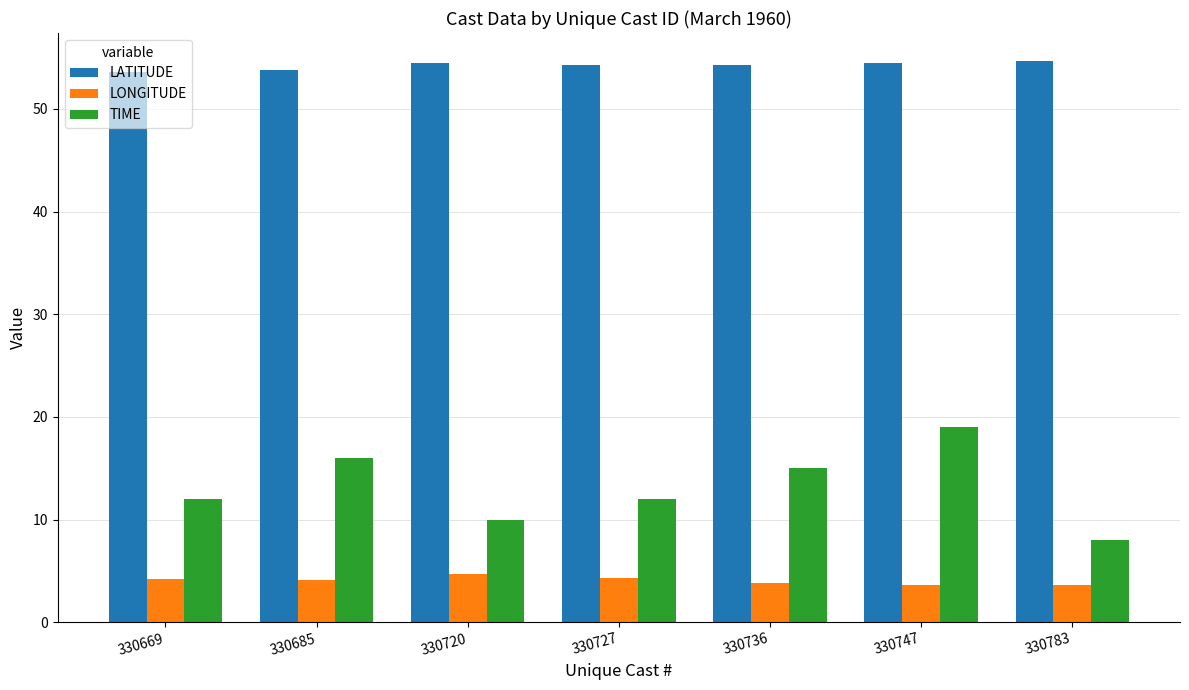

At which category is the sum across all series the highest?

330747